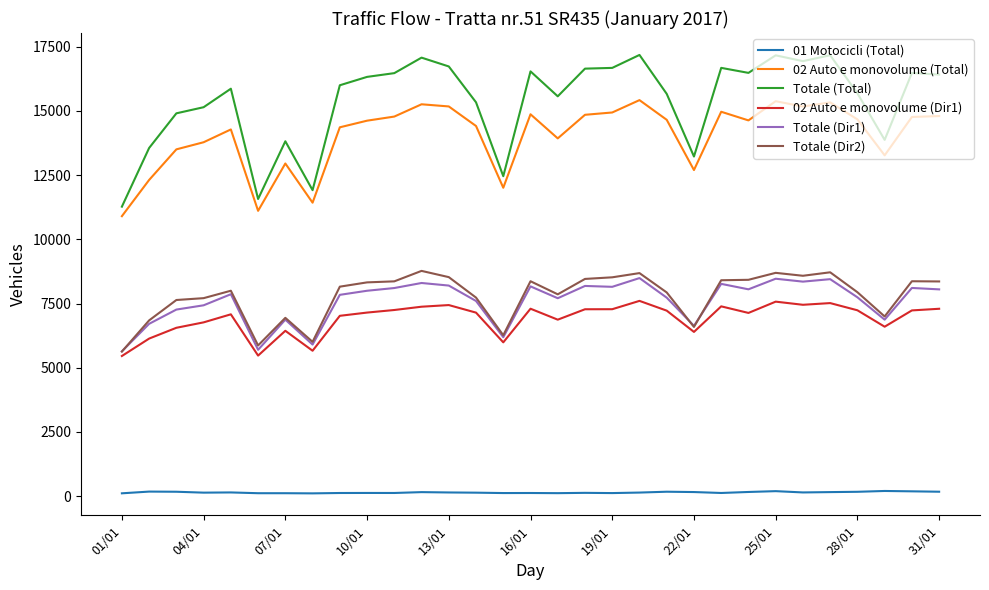

How many values in the 02 Auto e monovolume (Dir1) series are below 7147?

15